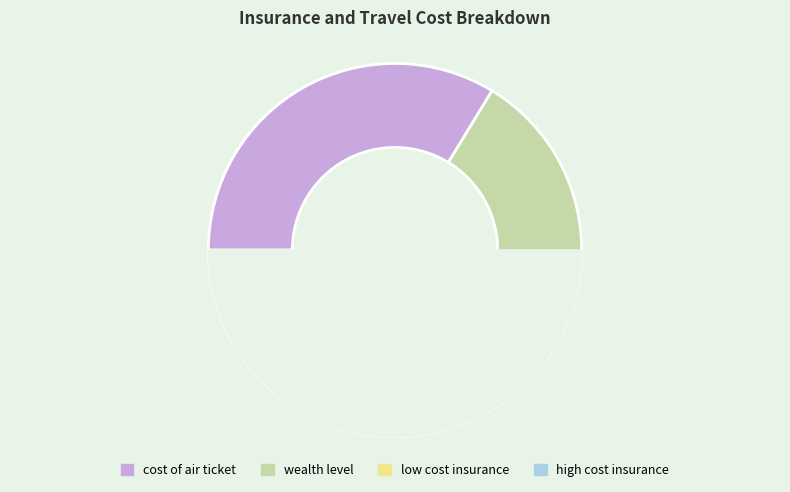

What is the change in value from wealth level to high cost insurance?

-445